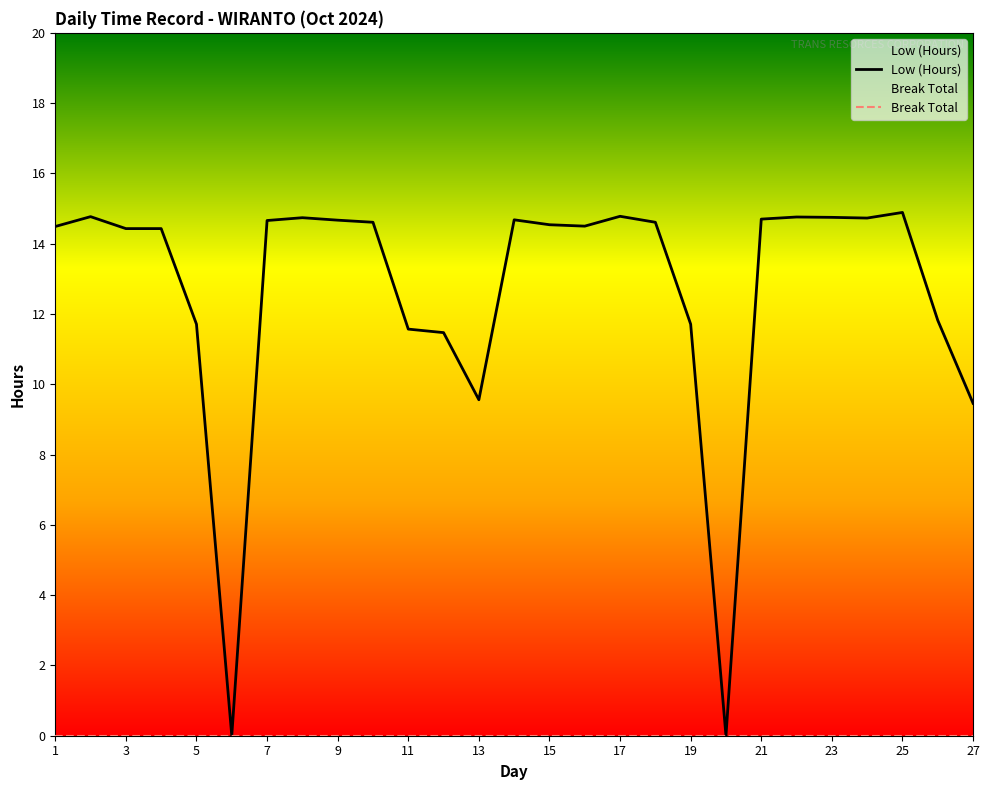

What is the average value?

12.6